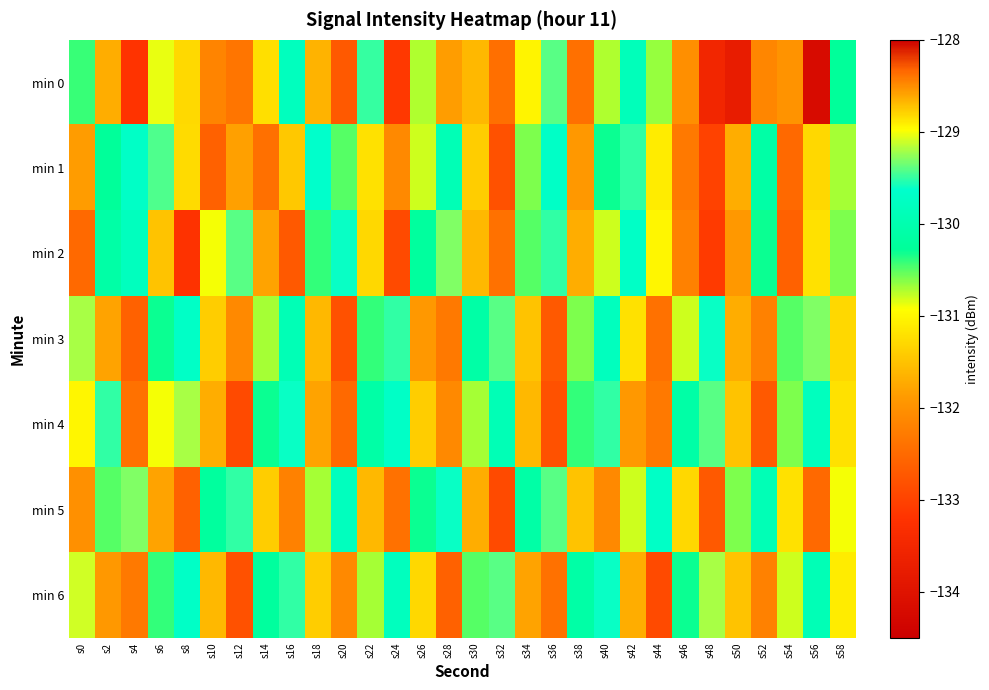

At which category is the sum across all series the highest?

s40